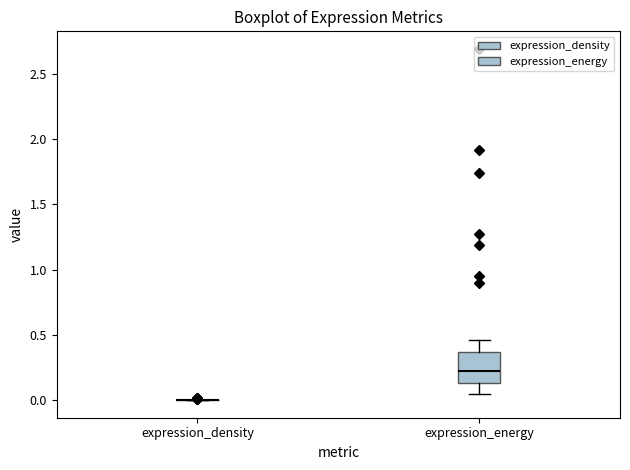

Reading left to right, read every box against the y-axis: the position of its median line, the range the box covers, and the ends of its whiskers. The values are not printed on the chart, so give them approximately, as read against the axis.

expression_density: box collapsed to a line at 0.00, whiskers 0.00 to 0.00
expression_energy: median 0.20, box 0.15 to 0.35, whiskers 0.05 to 0.45